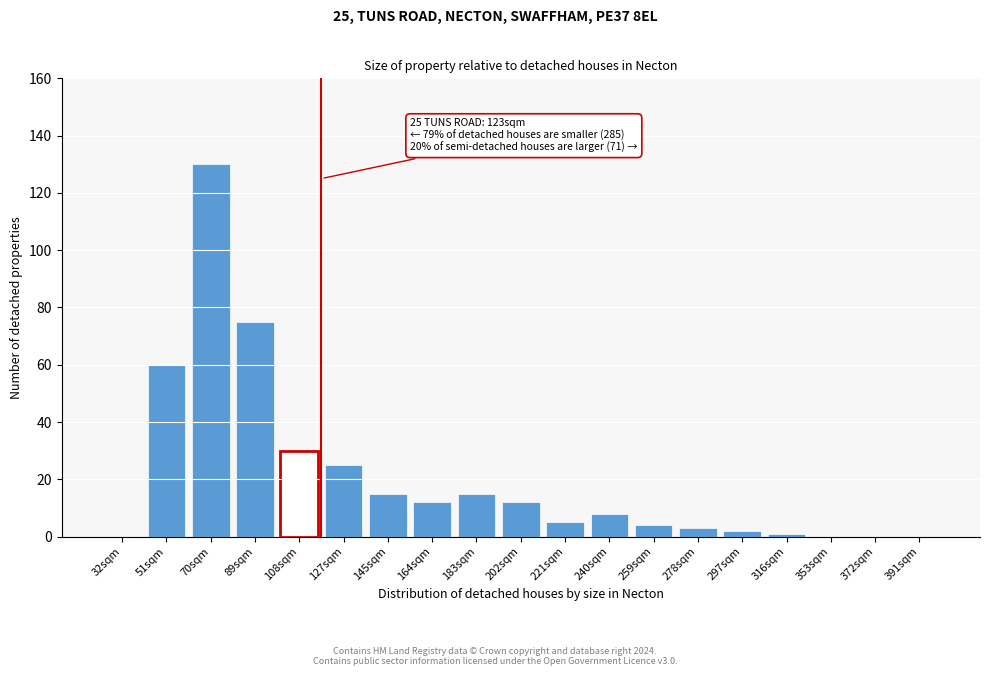

Reading right to left, list all the values displayed in this chart.

391sqm=0	372sqm=0	353sqm=0	316sqm=1	297sqm=2	278sqm=3	259sqm=4	240sqm=8	221sqm=5	202sqm=12	183sqm=15	164sqm=12	145sqm=15	127sqm=25	108sqm=30	89sqm=75	70sqm=130	51sqm=60	32sqm=0